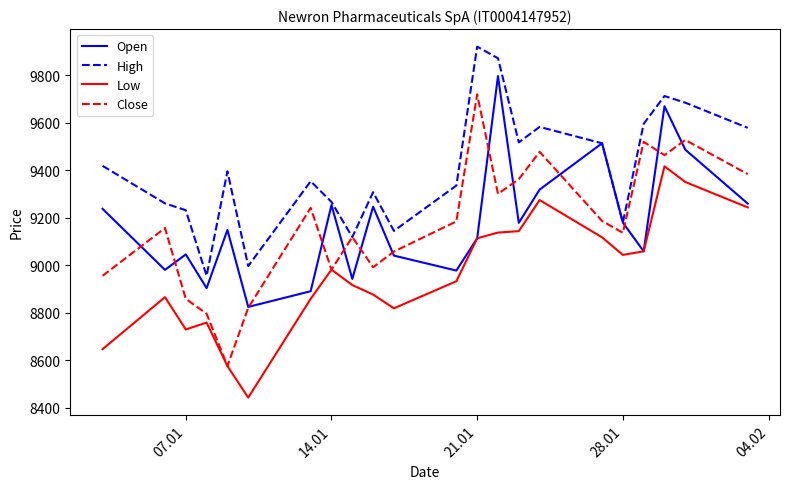

What are all the series names shown in the legend?

Open, High, Low, Close